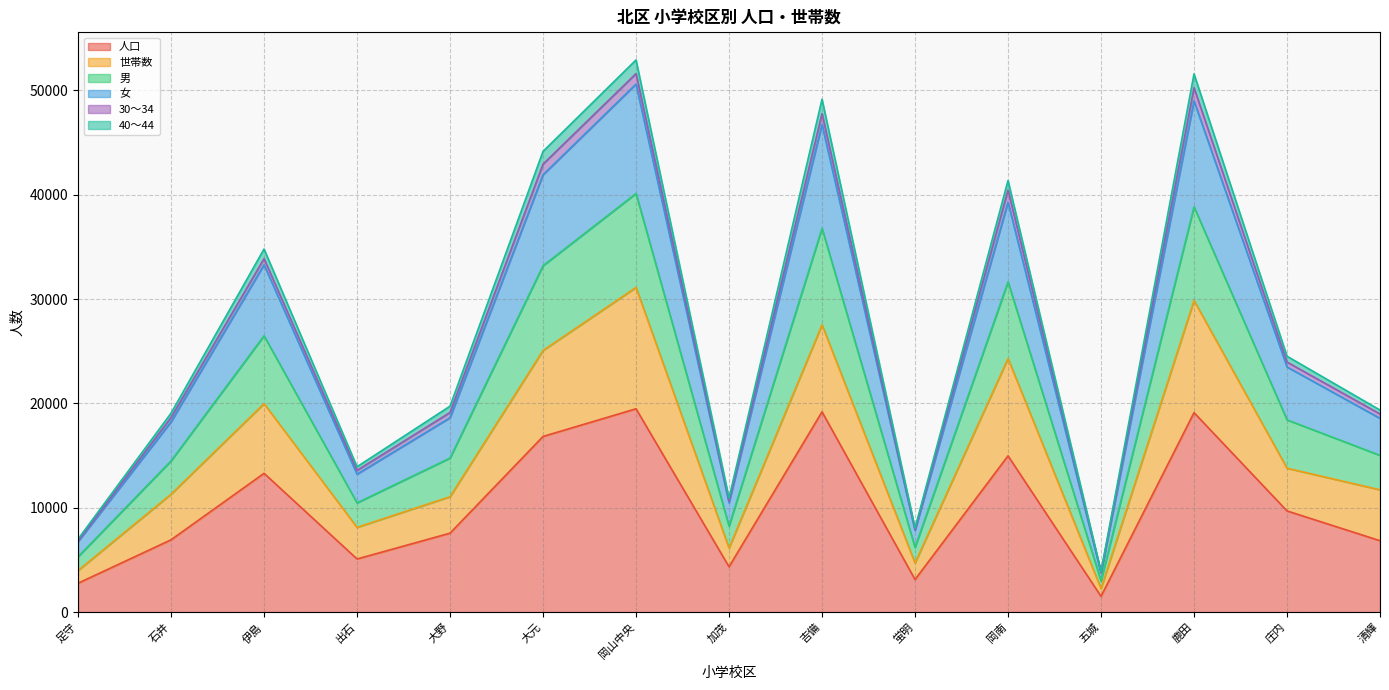

At which category does 世帯数 reach its first local valley?

出石